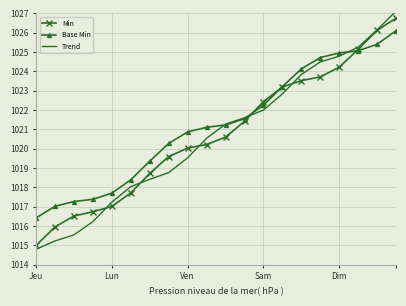

Which series has the widest spread of values?

Trend